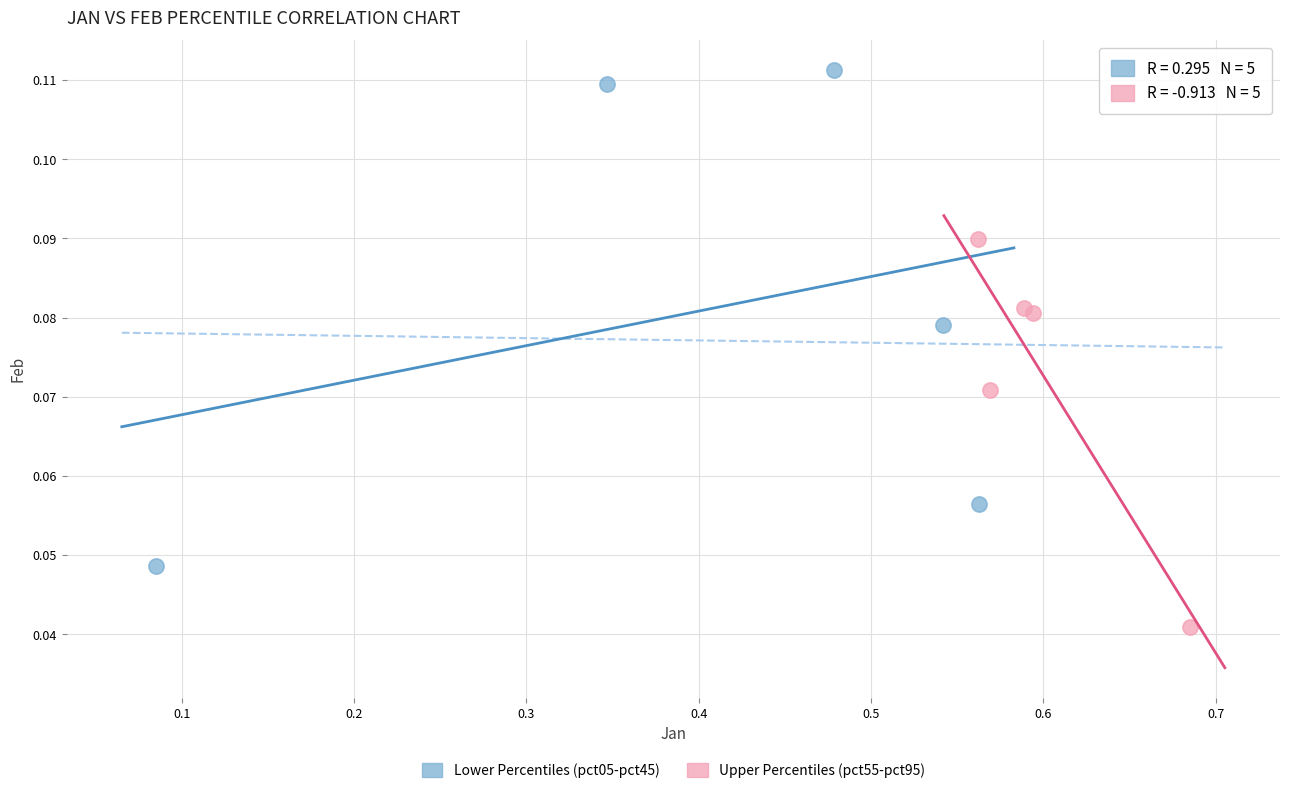

Which series reaches the maximum Y coordinate?

Lower Percentiles (pct05-pct45)